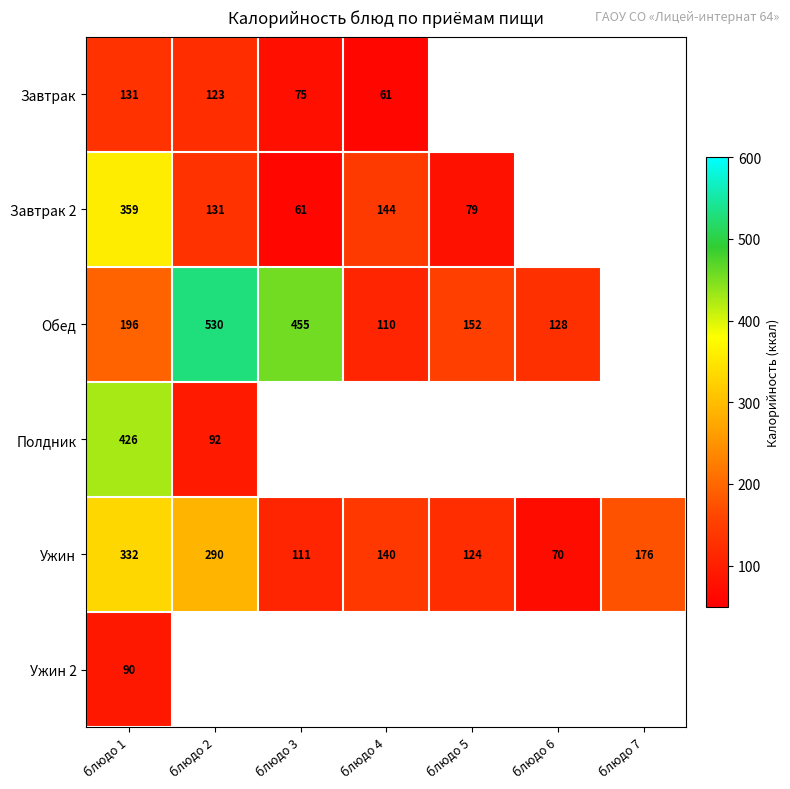

True or false: Завтрак 2 has a value of 131 at блюдо 2.

True